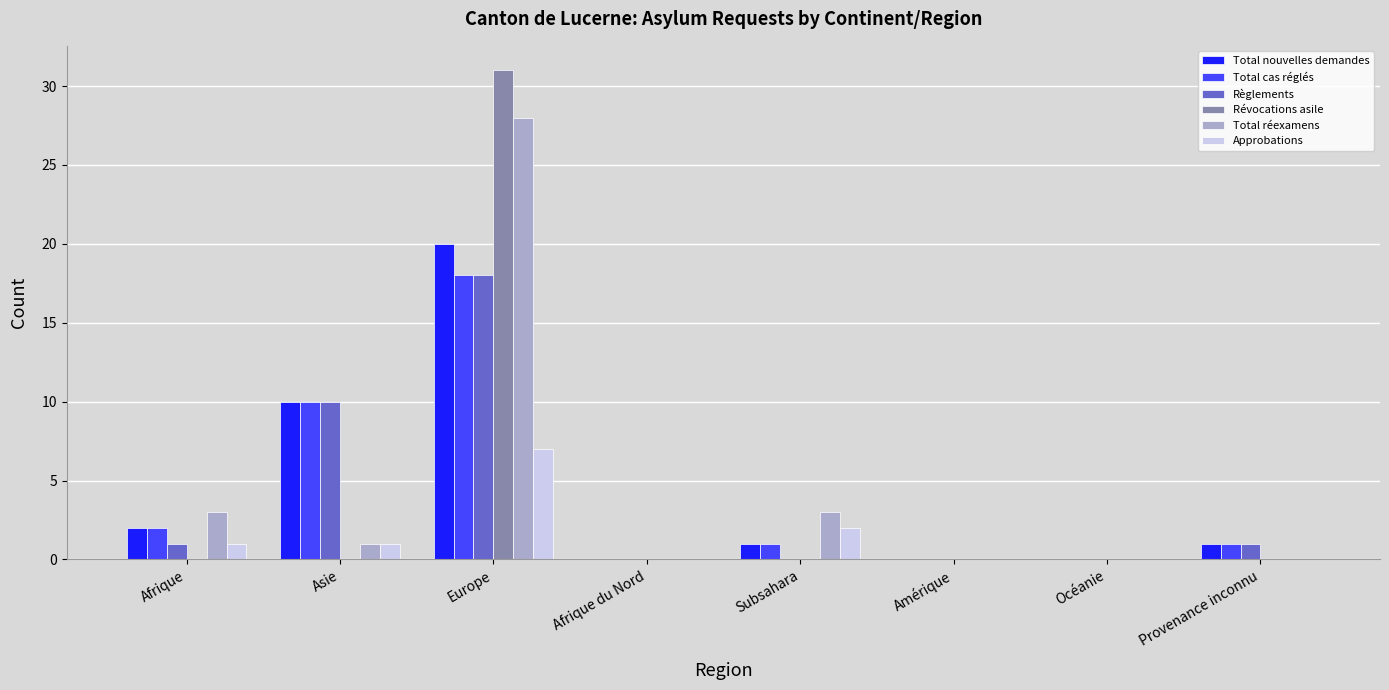

Read the Total réexamens value at Europe.

28